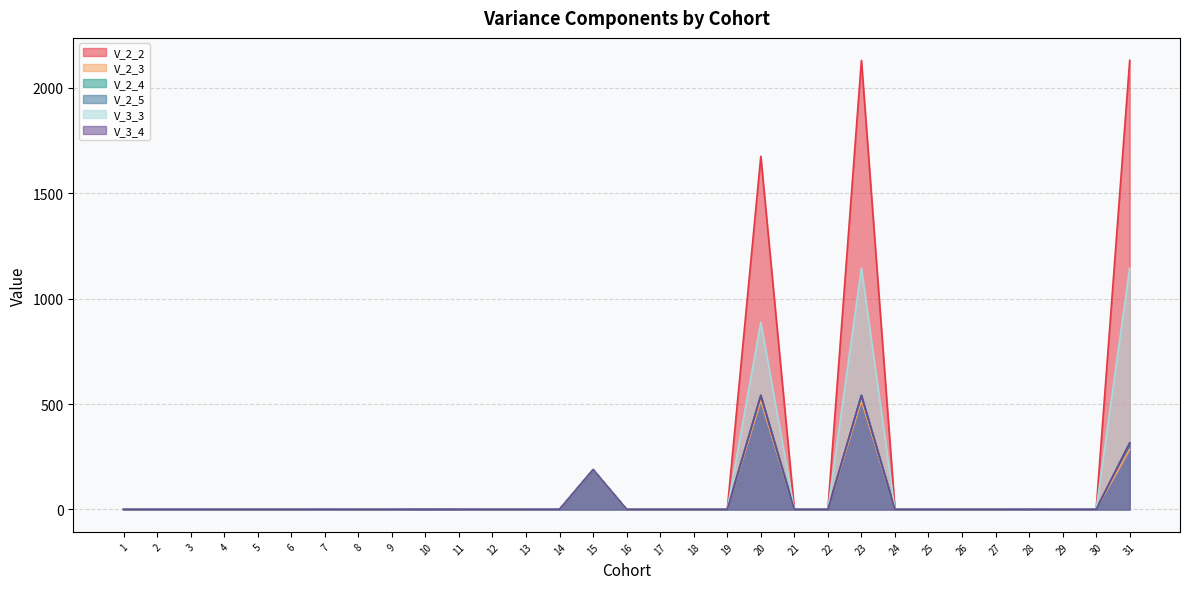

Is it true that V_2_4 equals 0.0 at 6?

False